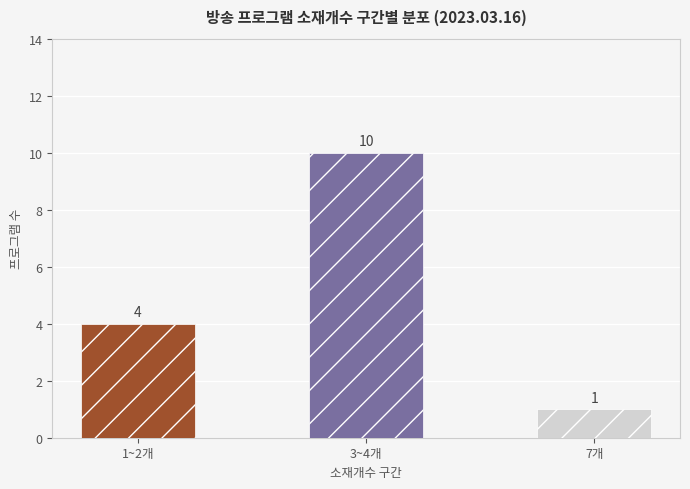

Approximately how many times larger is the value at 1~2개 compared to 7개?

4.0